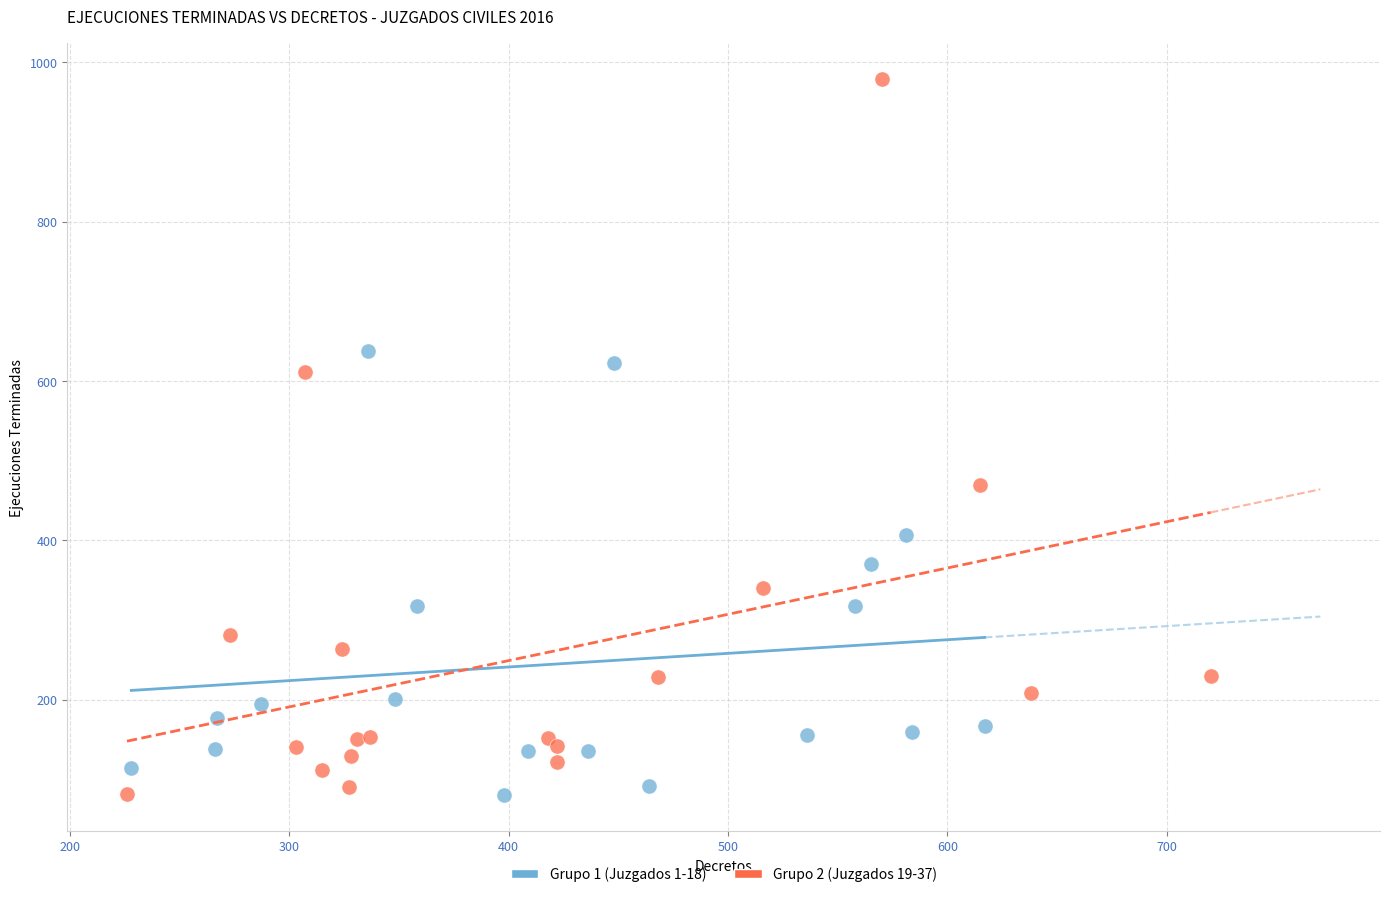

Which series reaches the maximum Y coordinate?

Grupo 2 (Juzgados 19-37)